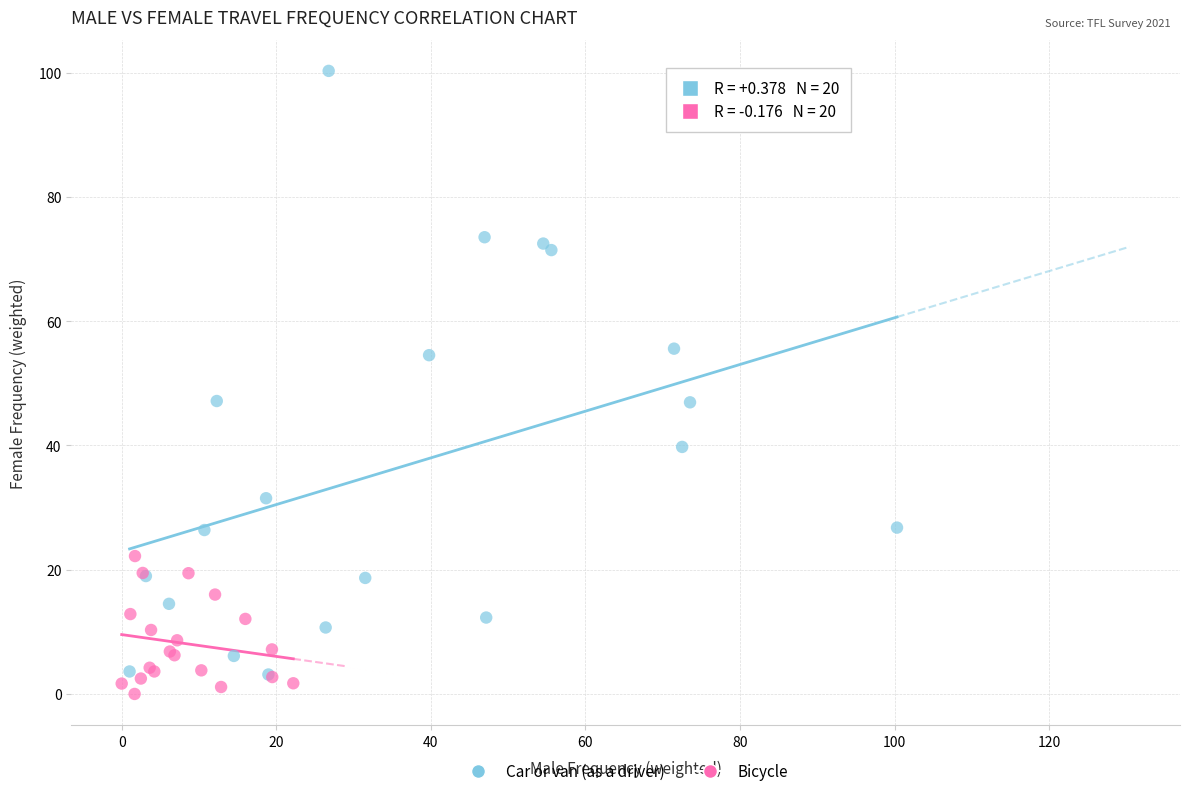

Which series has the widest spread of Y values?

Car or van (as a driver)